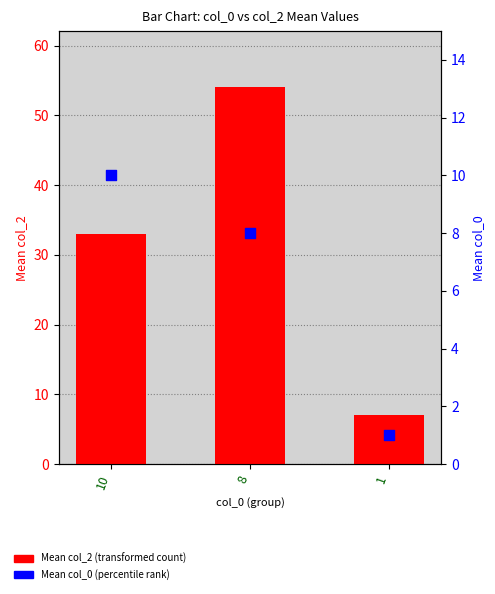

What is the total value across all series at 8?

62